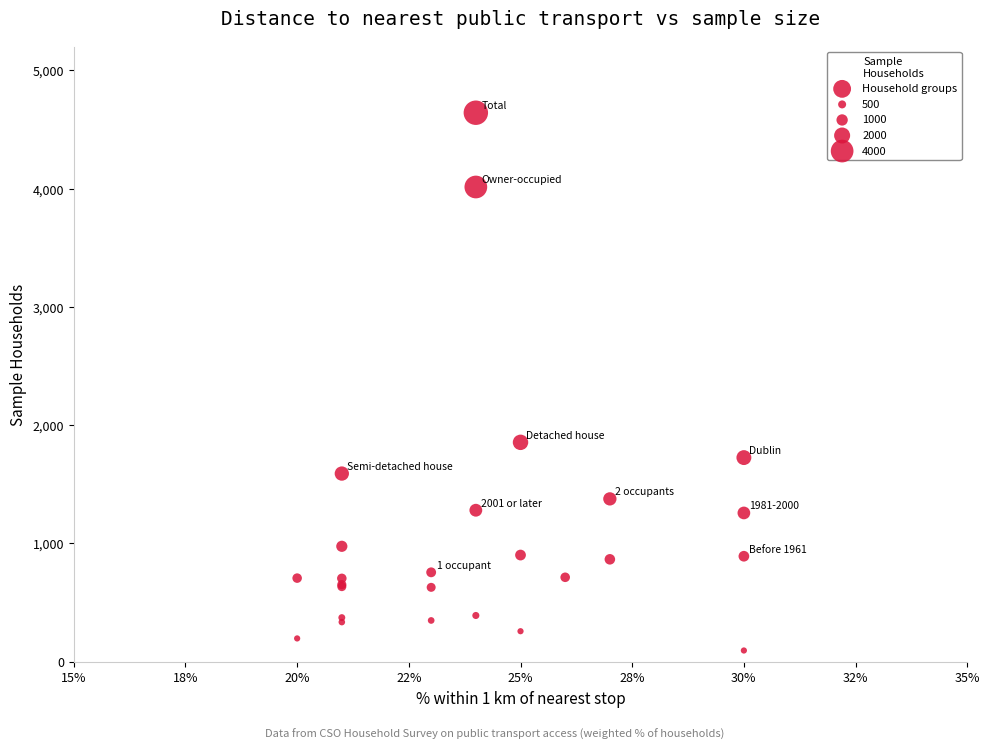

What Y value in the scatter plot is closest to 2367?

1854